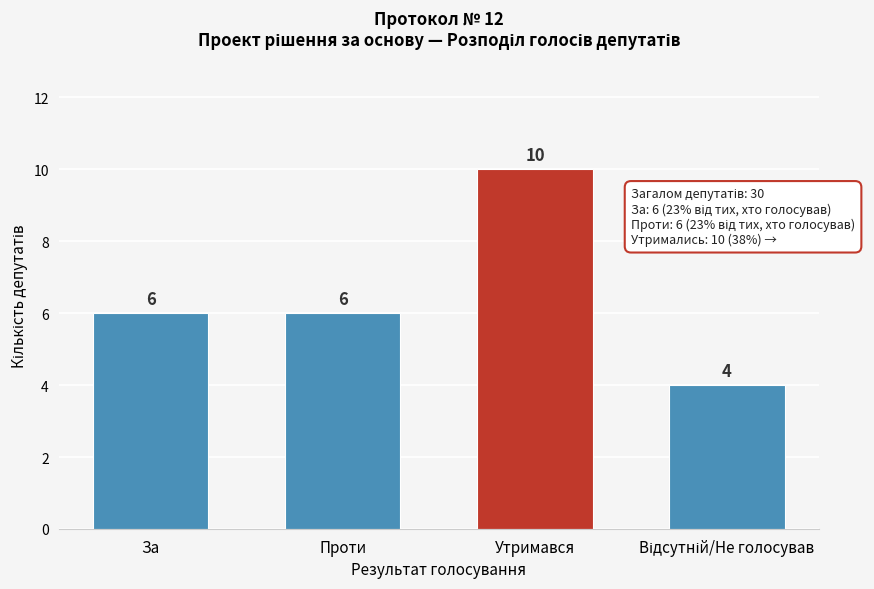

Reading left to right, list all the values displayed in this chart.

6	6	10	4